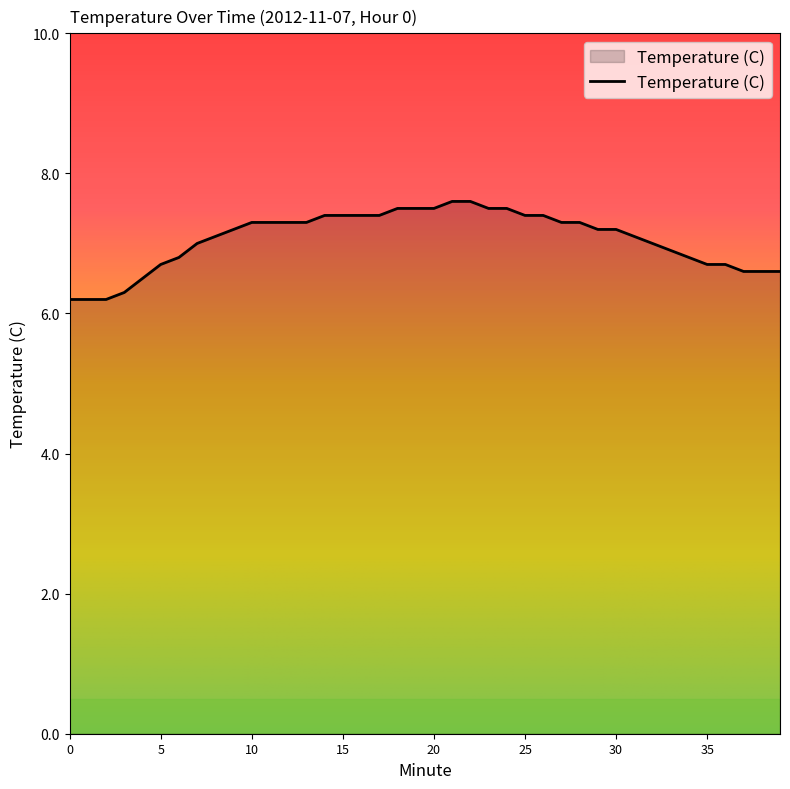

What is the difference between the maximum and minimum values?

1.4